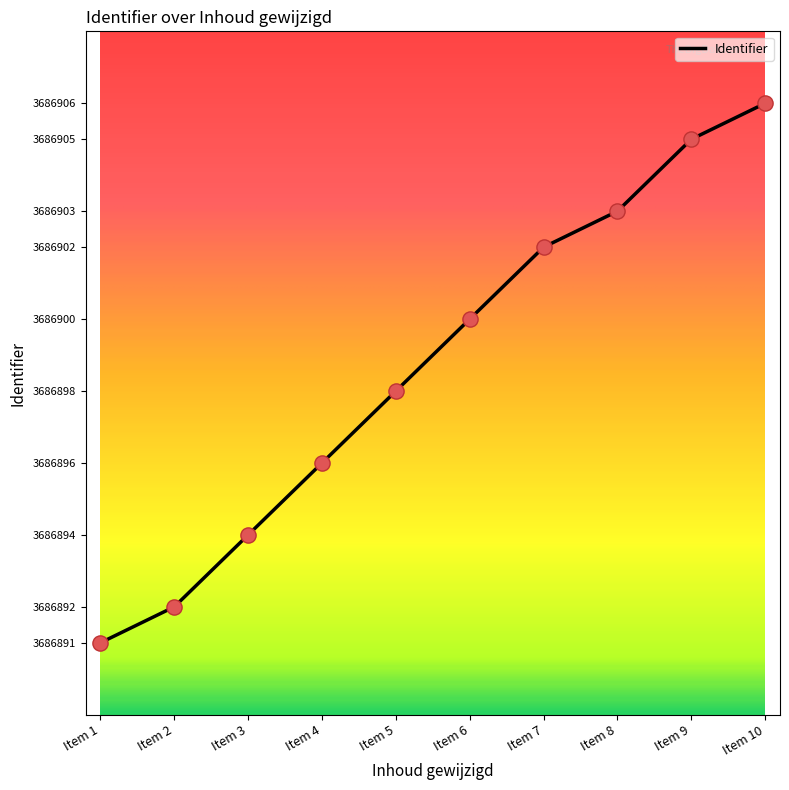

Which has a higher value, Item 9 or Item 5?

Item 9